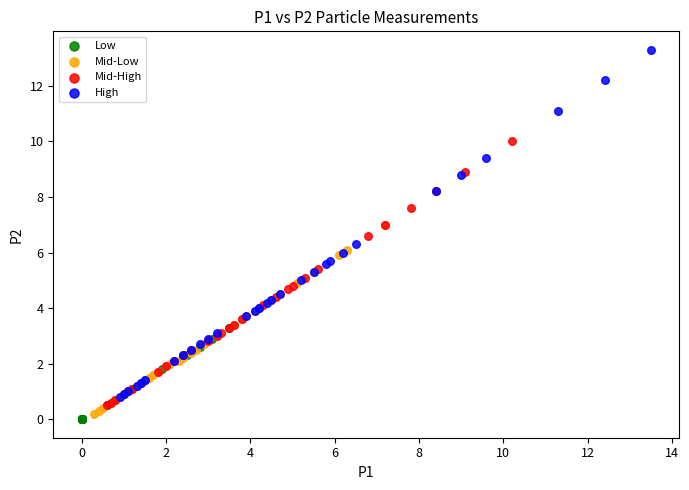

Which series has the widest spread of Y values?

High